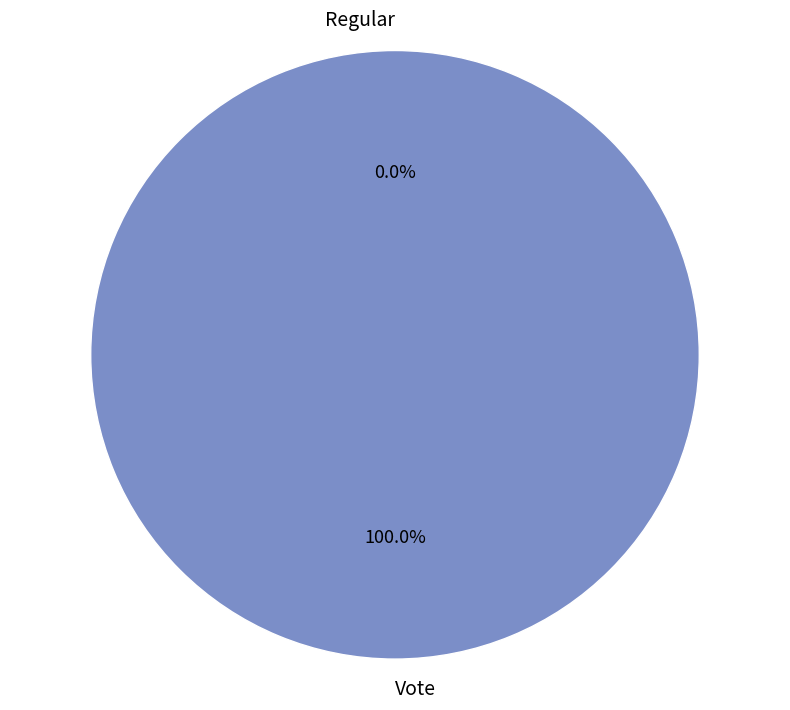

The Regular slice represents 0% of the pie. True or false?

True